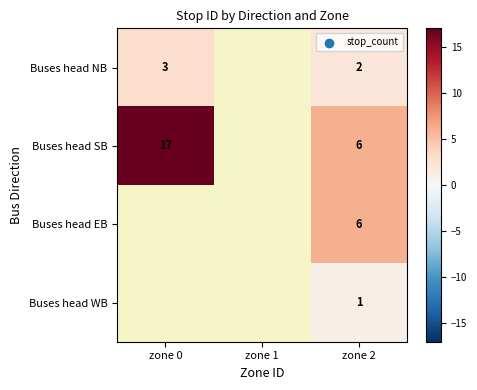

At which category does the chart reach its peak across all series?

zone 0